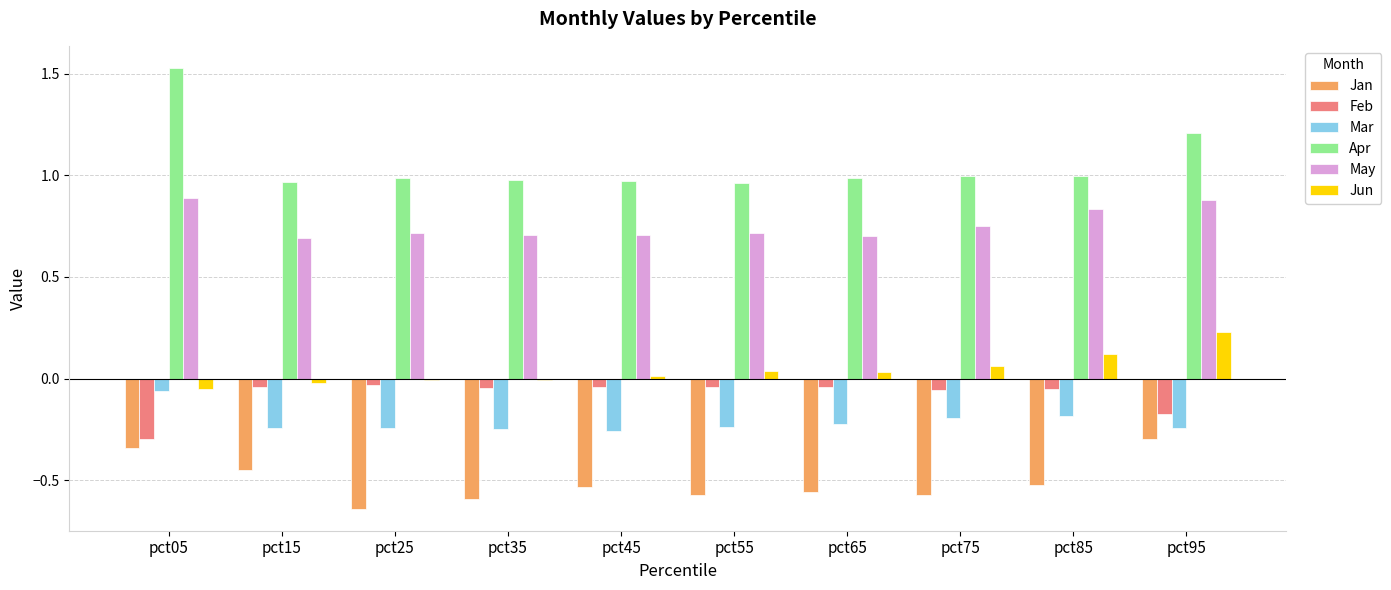

The value of Jun at pct75 is 0.1. True or false?

True